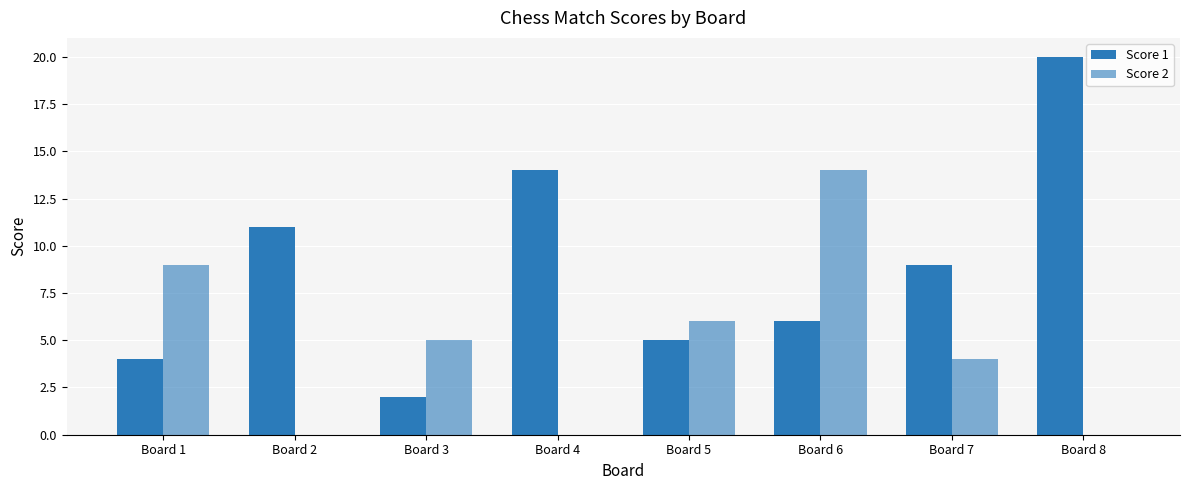

Rank the series by their average value, from lowest to highest.

Score 2, Score 1